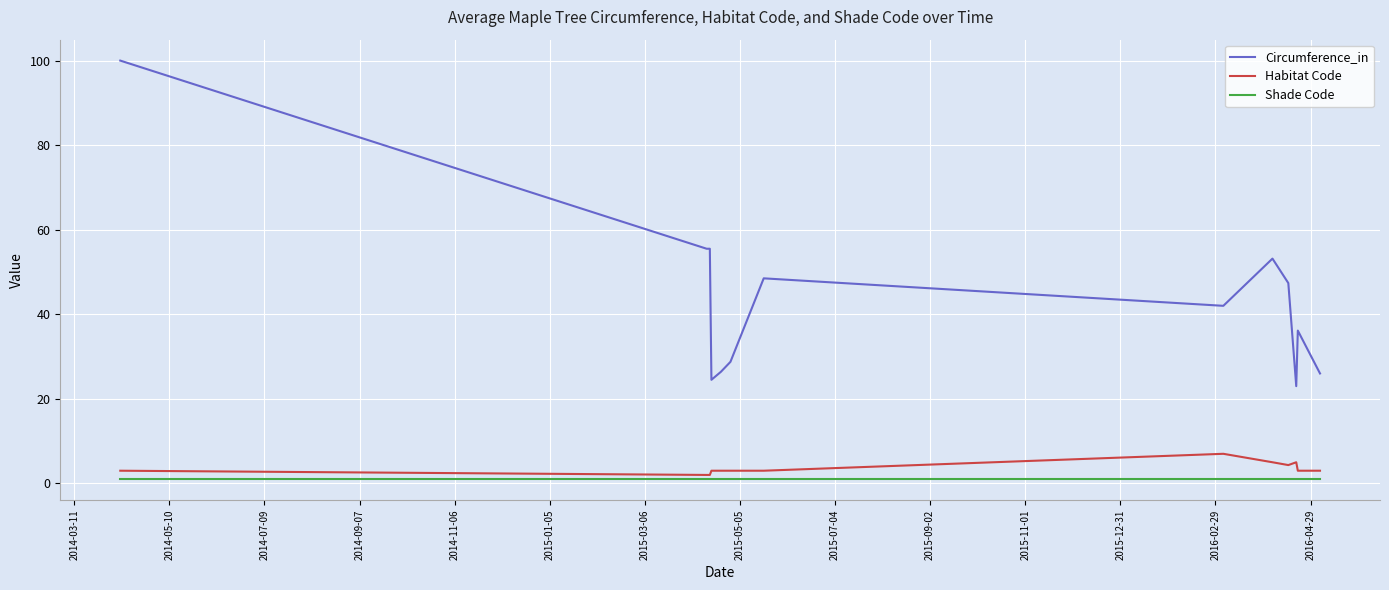

True or false: Habitat Code and Shade Code intersect in this chart.

False